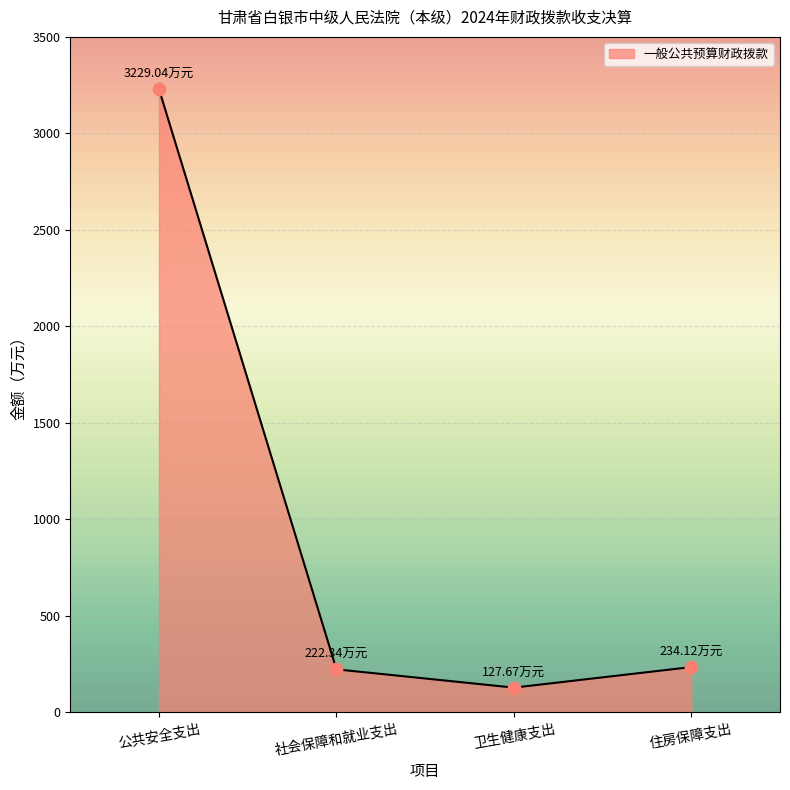

What is the change in value from 公共安全支出 to 社会保障和就业支出?

-3006.7